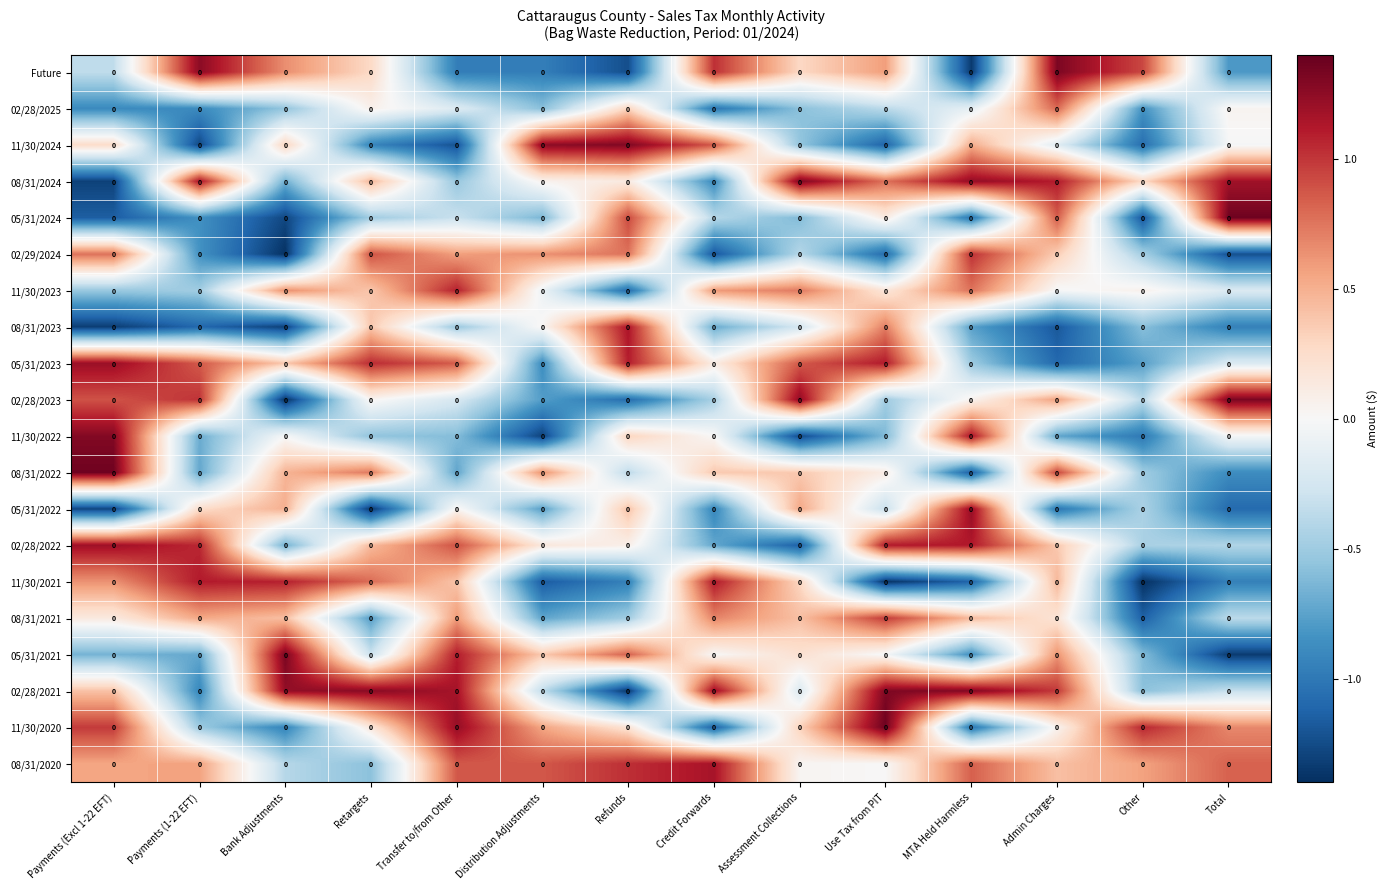

What is the difference between the Future values at Bank Adjustments and Payments (Excl 1-22 EFT)?

1.0